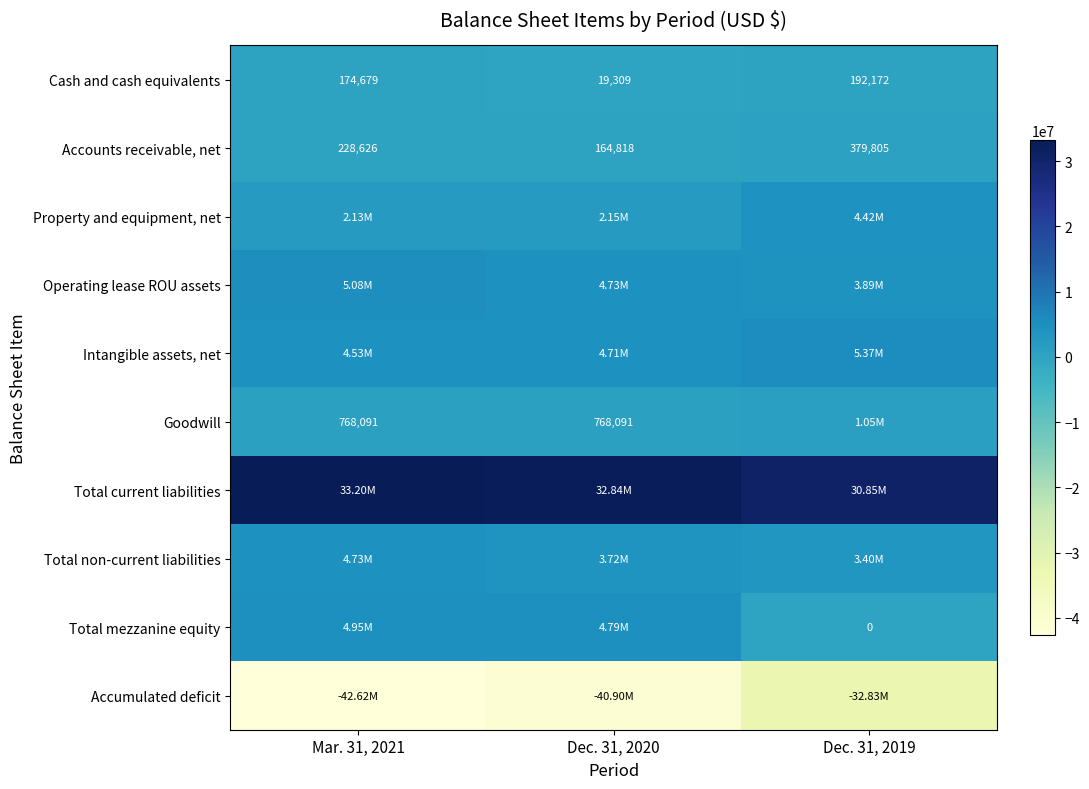

At which label does Total non-current liabilities reach its minimum?

Dec. 31, 2019